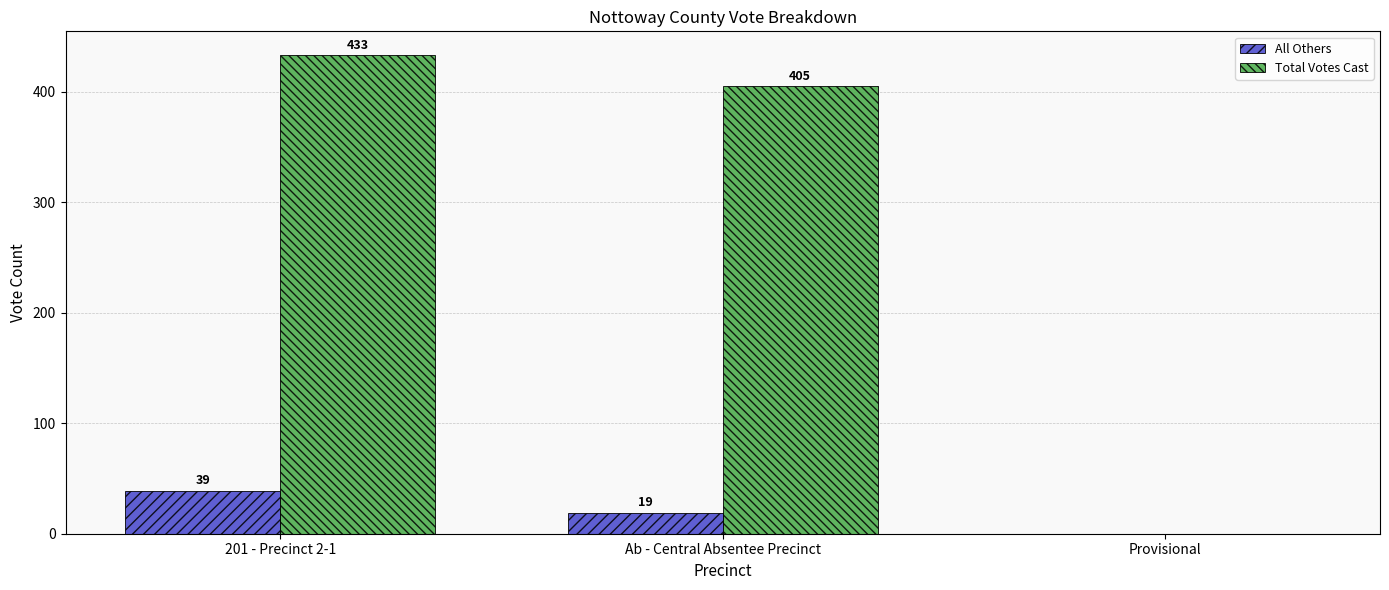

True or false: All Others has a value of 39 at 201 - Precinct 2-1.

True